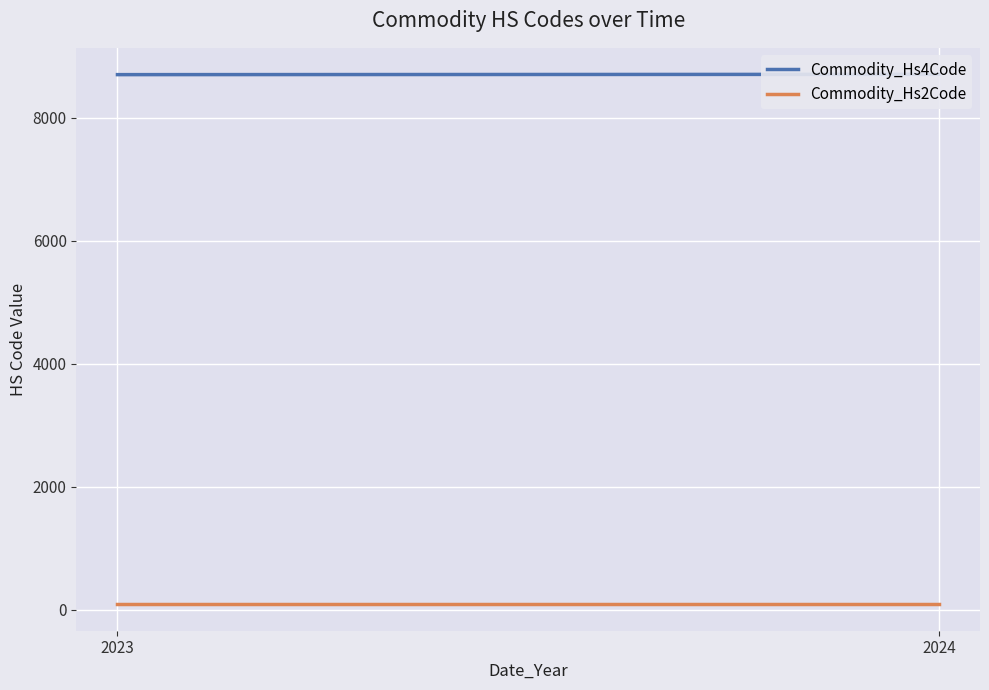

At which label does Commodity_Hs4Code reach its minimum?

2023